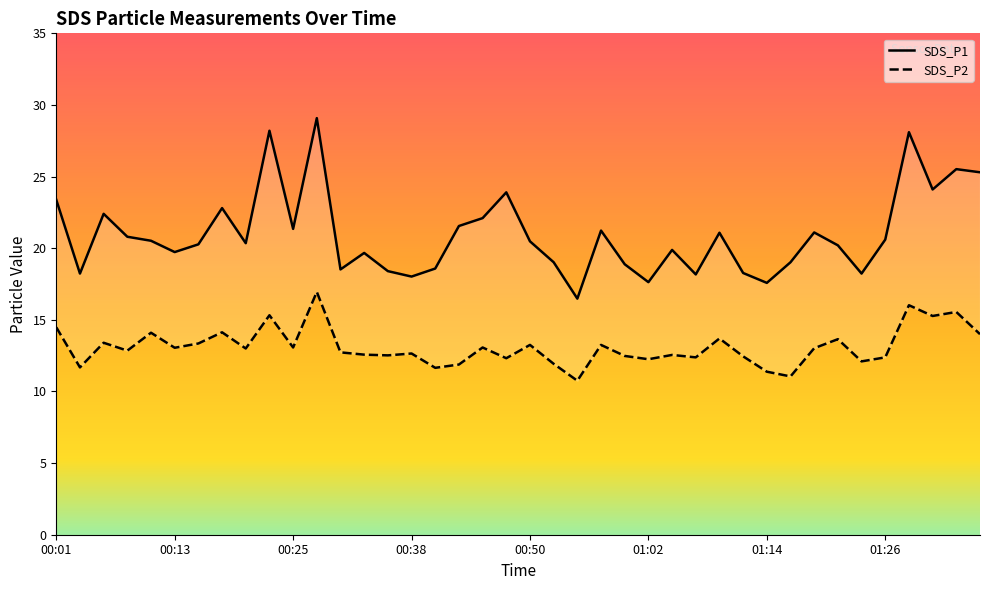

Reading right to left, extract all data points from this chart.

SDS_P1: 25.3	25.5	24.1	28.1	20.6	18.2	20.2	21.1	19.0	17.6	18.3	21.1	18.2	19.9	17.6	18.9	21.2	16.5	19.0	20.5	23.9	22.1	21.6	18.6	18.0	18.4	19.7	18.5	29.1	21.4	28.2	20.4	22.8	20.3	19.7	20.5	20.8	22.4	18.2	23.4
SDS_P2: 14.0	15.6	15.3	16.0	12.4	12.1	13.7	13.0	11.1	11.4	12.4	13.7	12.4	12.6	12.2	12.5	13.2	10.8	11.9	13.2	12.3	13.1	11.9	11.7	12.7	12.5	12.6	12.7	16.9	13.1	15.3	13.0	14.1	13.3	13.1	14.1	12.8	13.4	11.7	14.5